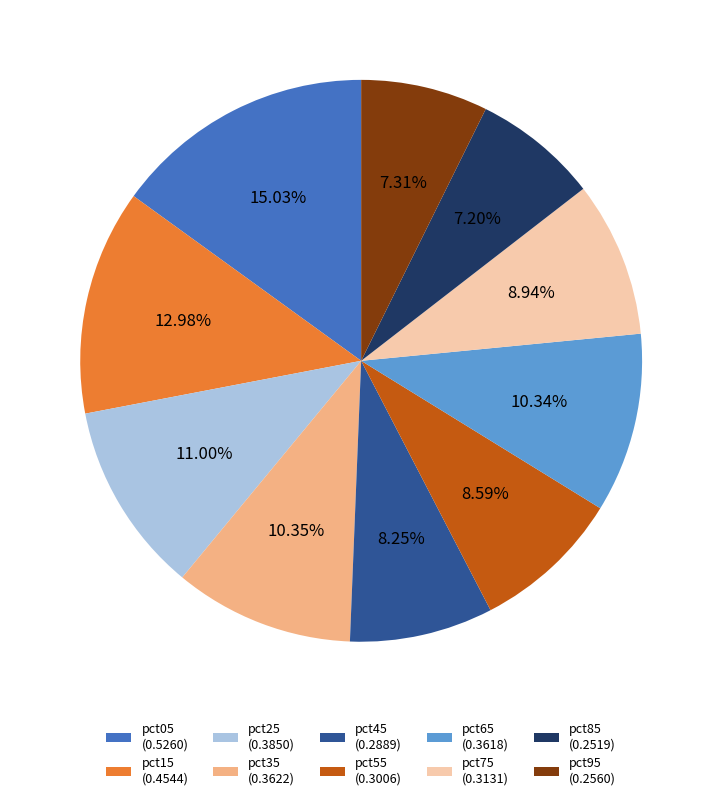

Which has a higher value, pct65 (0.3618) or pct85 (0.2519)?

pct65 (0.3618)